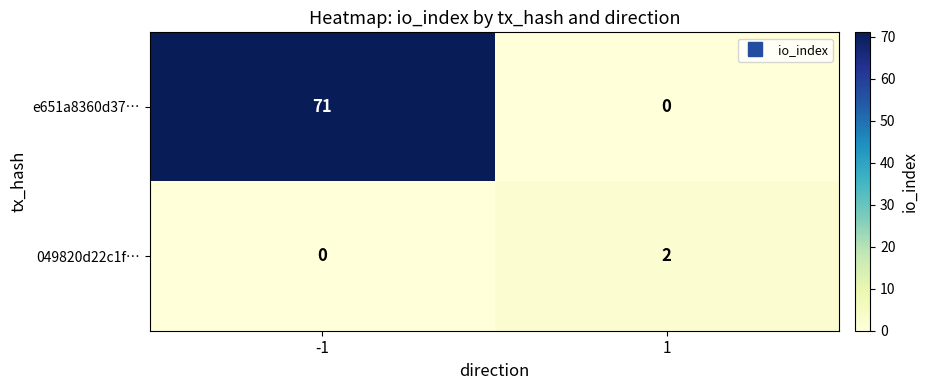

At how many categories does at least one series exceed 66?

1